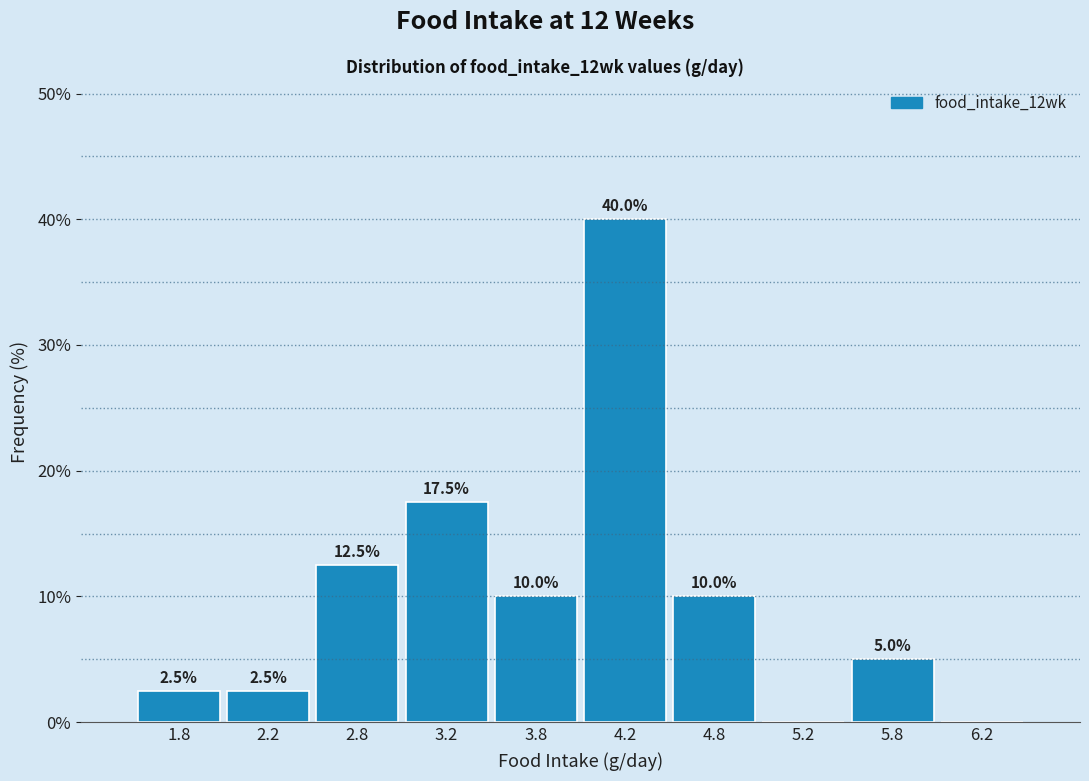

Over which range of the x-axis is the bar tallest?

4.0 to 4.5